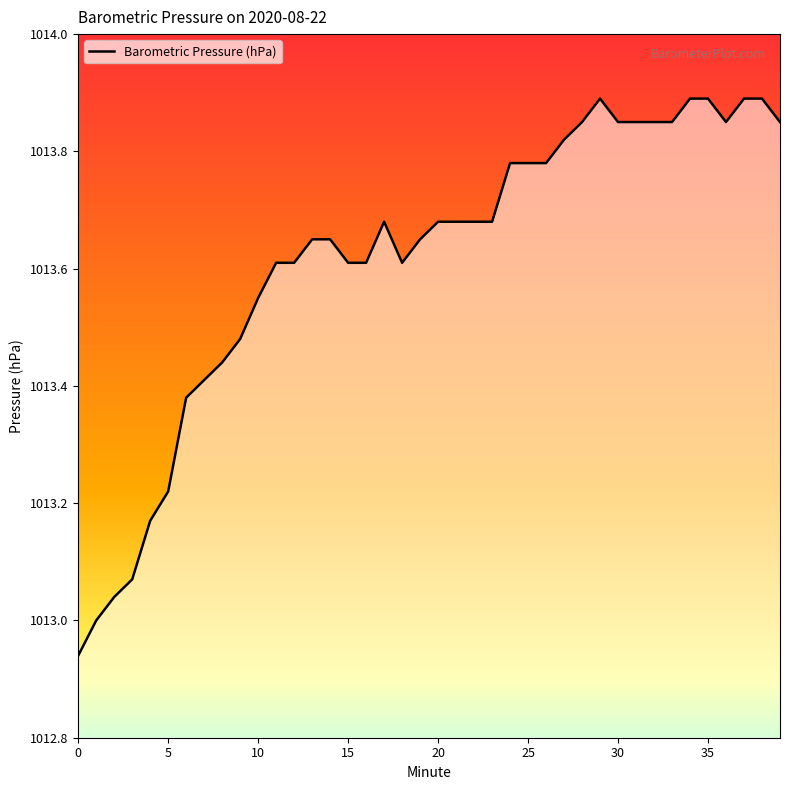

How many lines are shown in the chart?

1